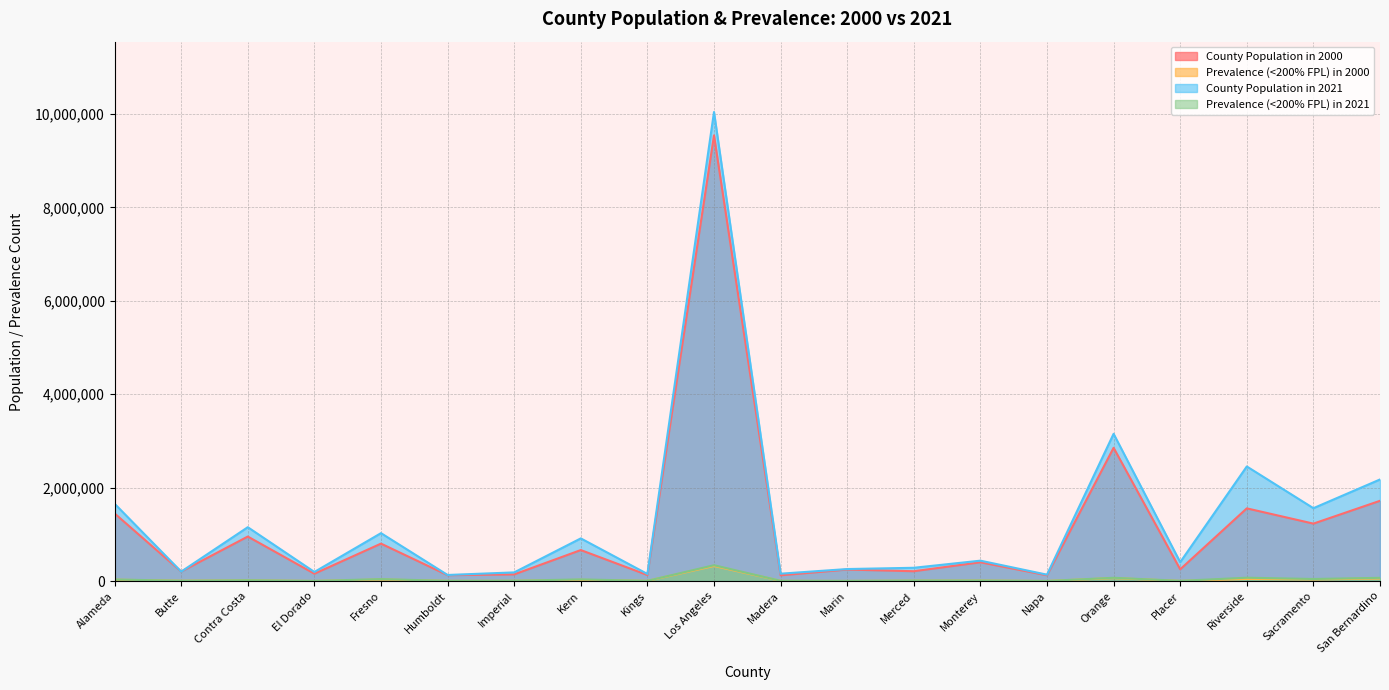

What is the value of the Prevalence (<200% FPL) in 2021 point at the 4th from the left?

2999